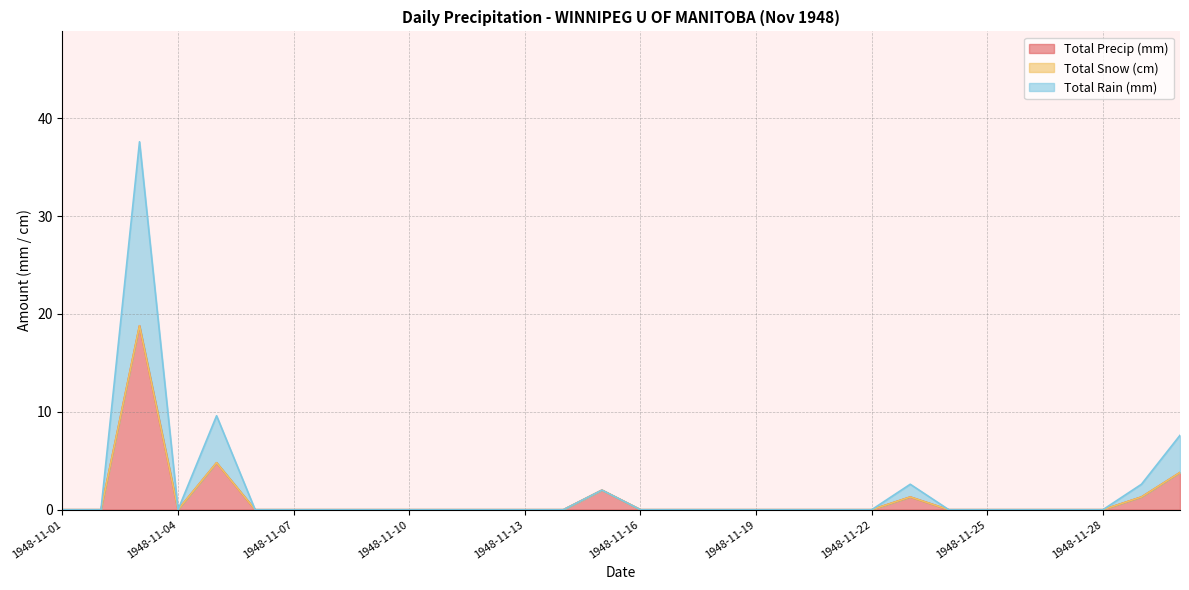

What is the difference between the maximum and minimum values in the Total Rain (mm) series?

37.6